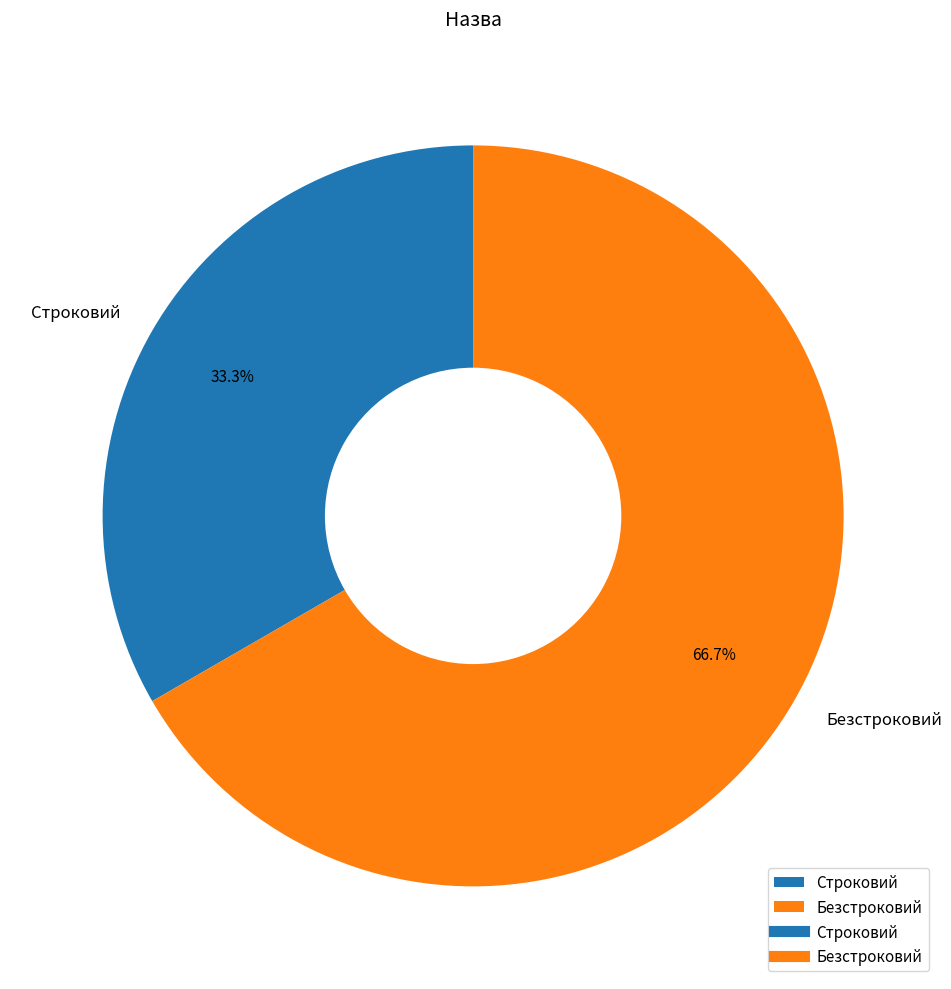

To the nearest percent, what is the difference between the largest and smallest slice percentages?

33%